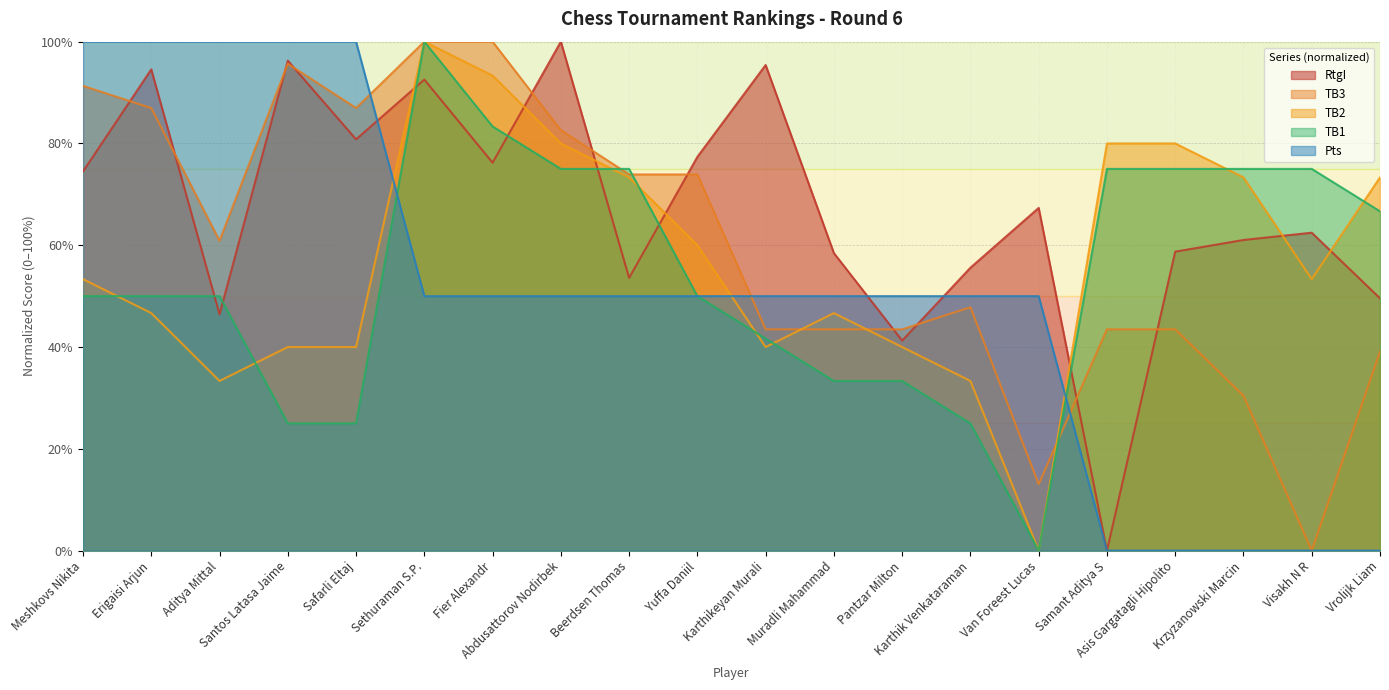

After their last crossing, which series has the higher values: RtgI or Pts?

RtgI